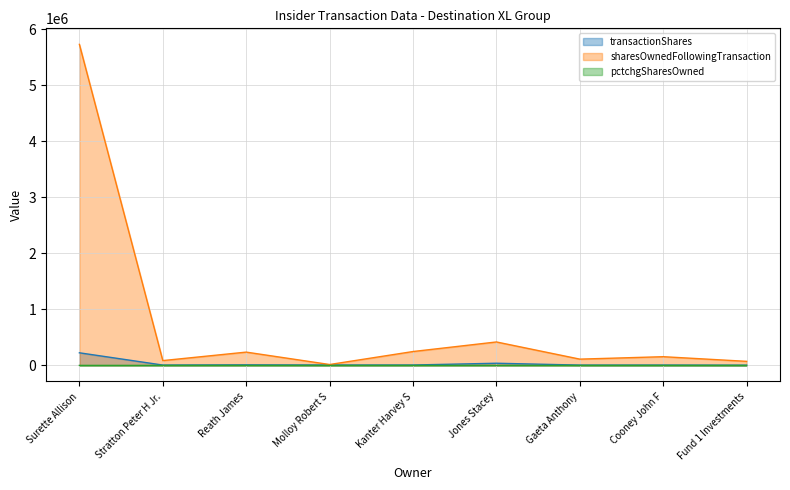

What is the difference between the maximum and minimum values in the sharesOwnedFollowingTransaction series?

5713358